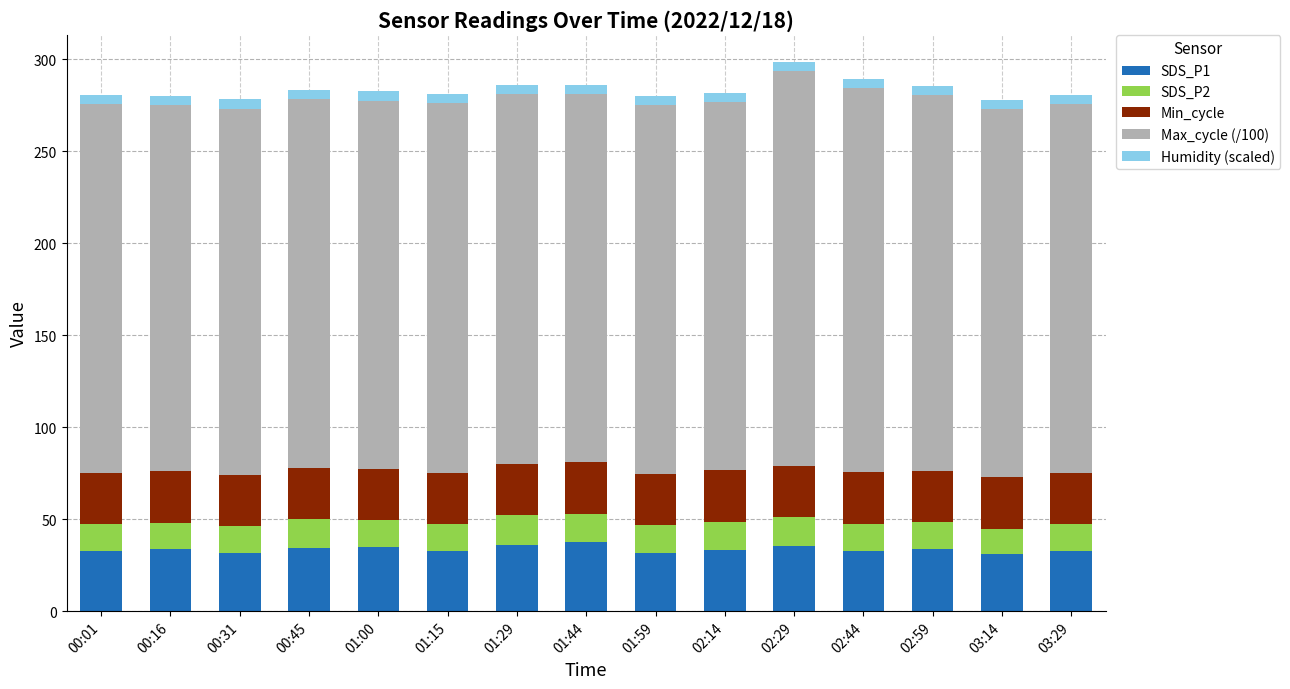

What is the lowest value of the SDS_P1 series?

31.1